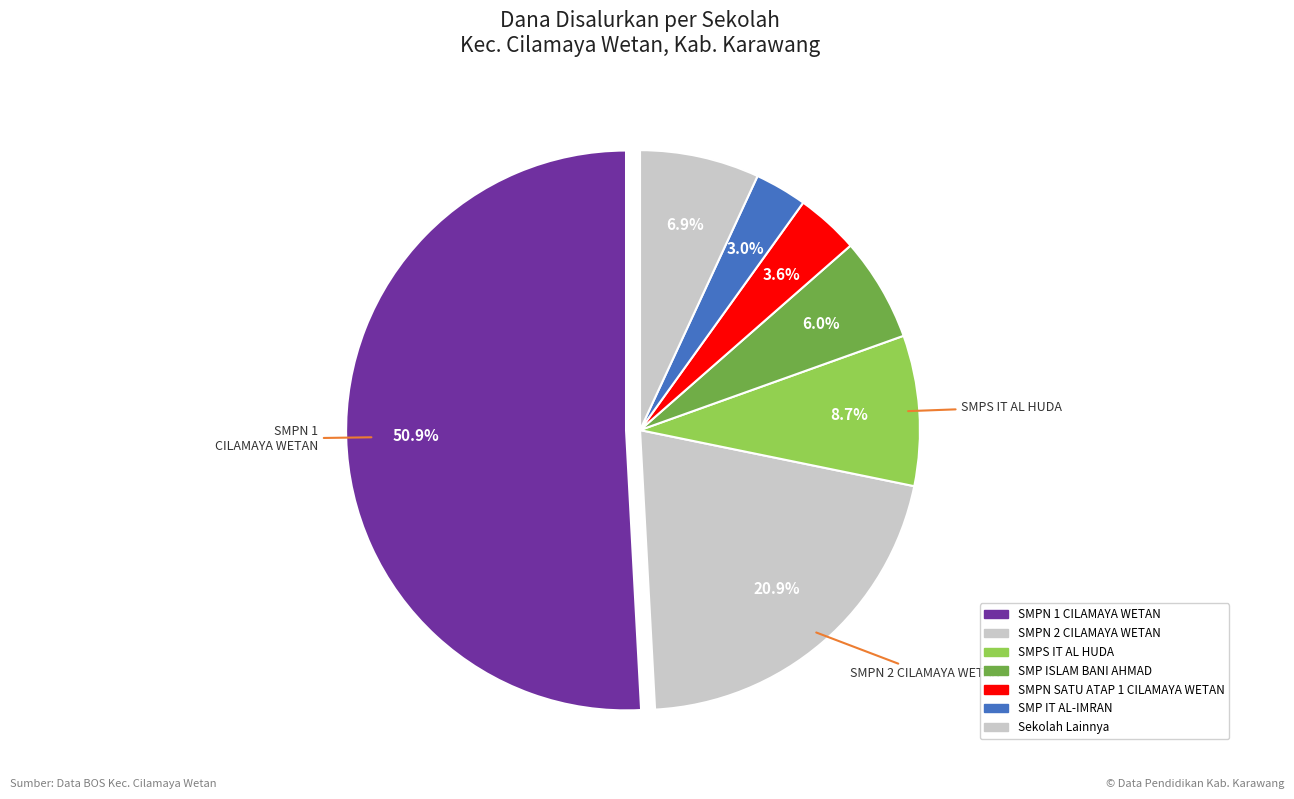

Is there a majority slice in this chart?

Yes